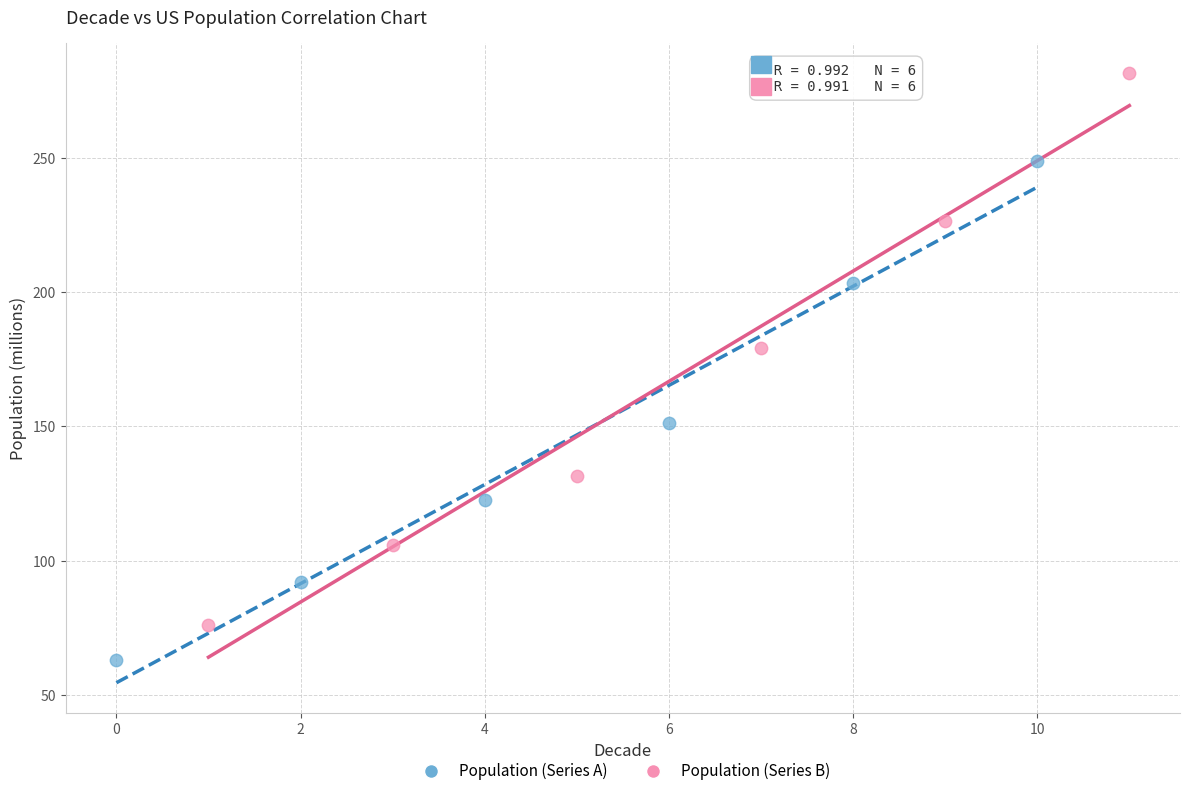

Which series has the widest spread of Y values?

Population (Series B)